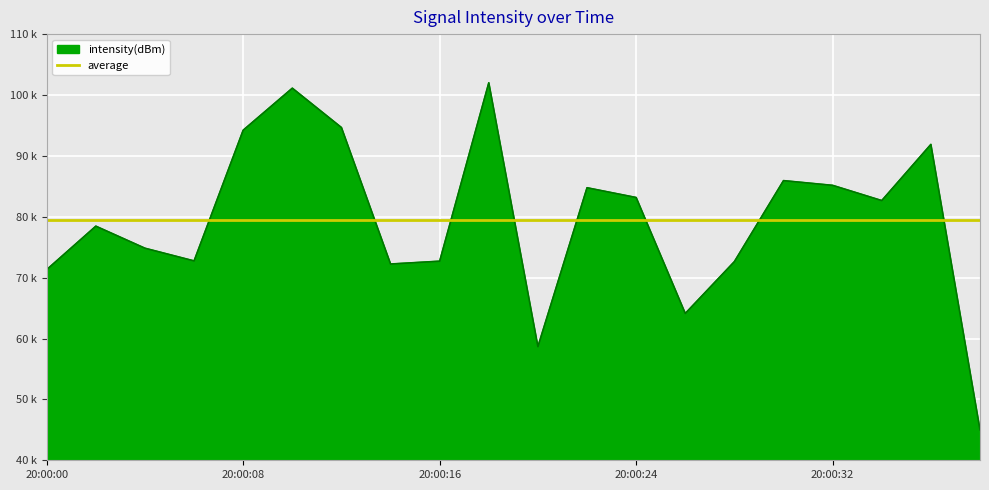

How many points are higher than both their immediate neighbors (excluding endpoints)?

6